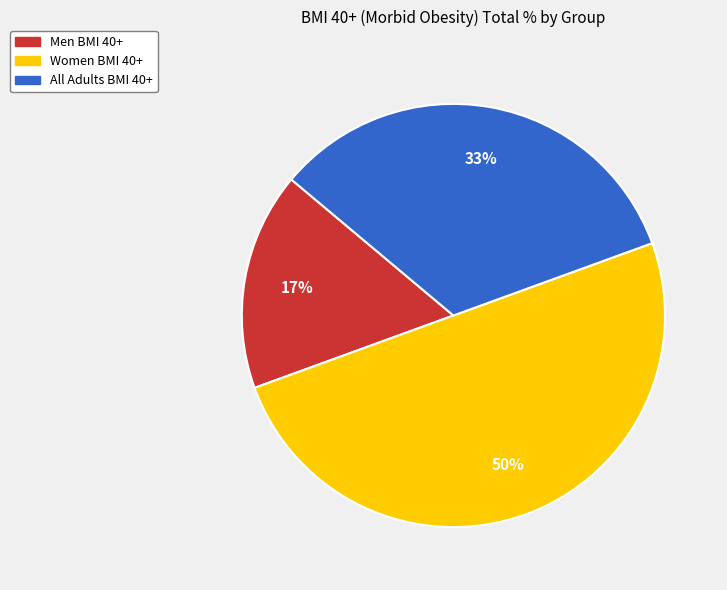

Rank the categories by value from highest to lowest.

Women BMI 40+, All Adults BMI 40+, Men BMI 40+